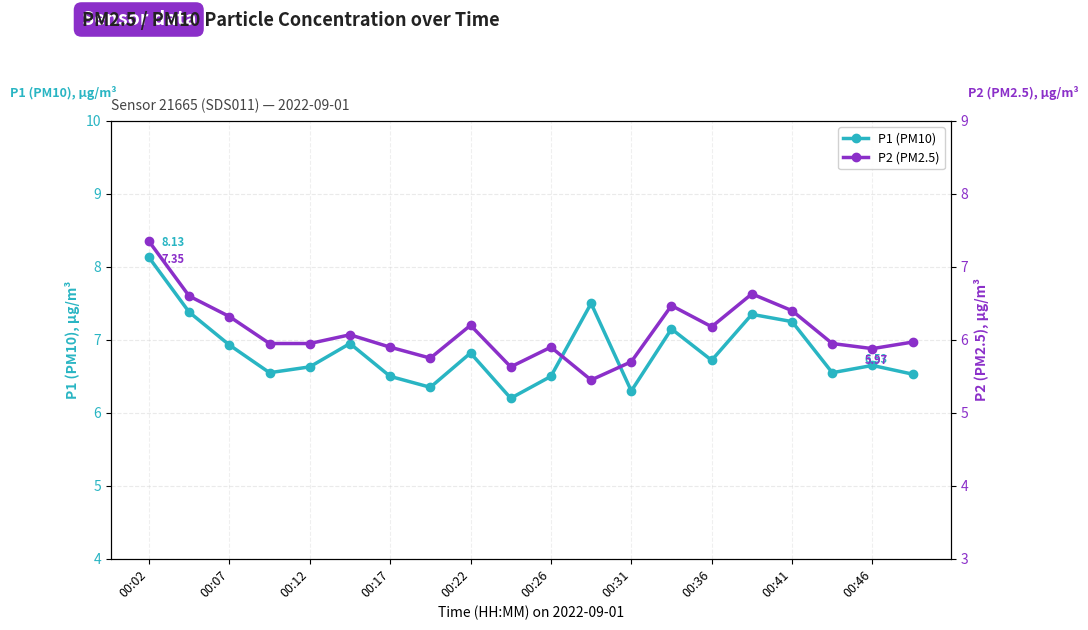

True or false: P2 (PM2.5) has more than 2 points higher than both neighbors.

True